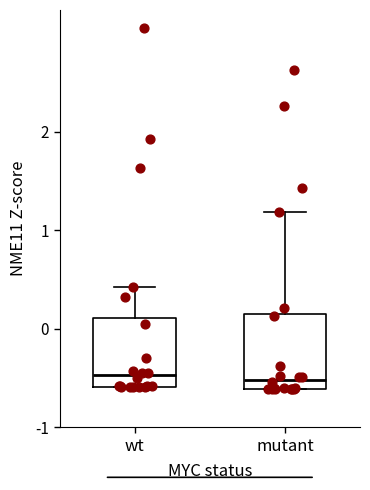

Reading left to right, read every box against the y-axis: the position of its median line, the range the box covers, and the ends of its whiskers. The values are not printed on the chart, so give them approximately, as read against the axis.

wt: median -0.5, box -0.6 to 0.1, whiskers -0.6 to 0.4
mutant: median -0.5, box -0.6 to 0.2, whiskers -0.6 to 1.2